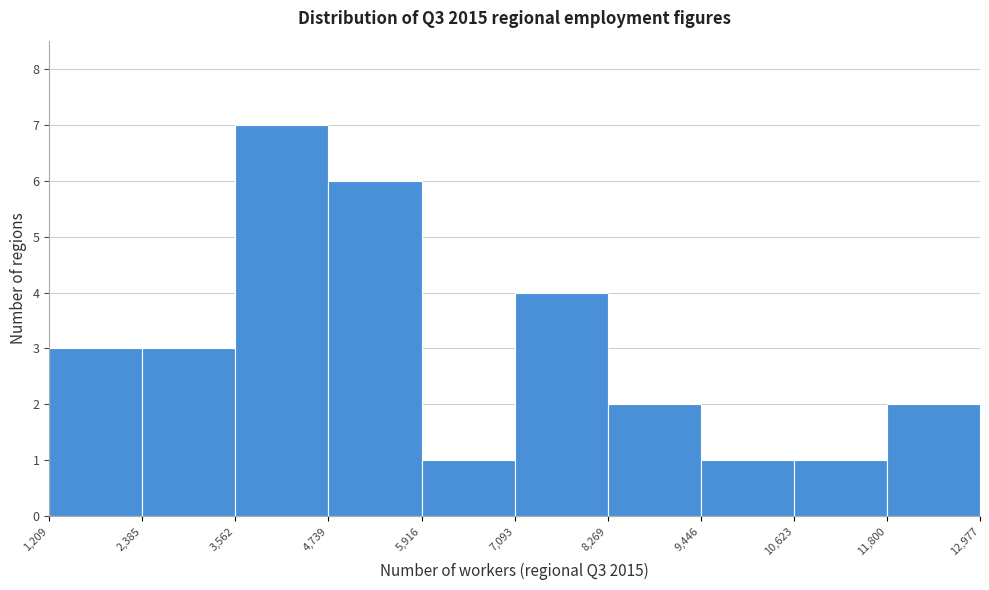

What is the height of the bar covering 10,623 to 11,800 on the x-axis? The values are not printed on the chart, so give them approximately, as read against the axis.

1